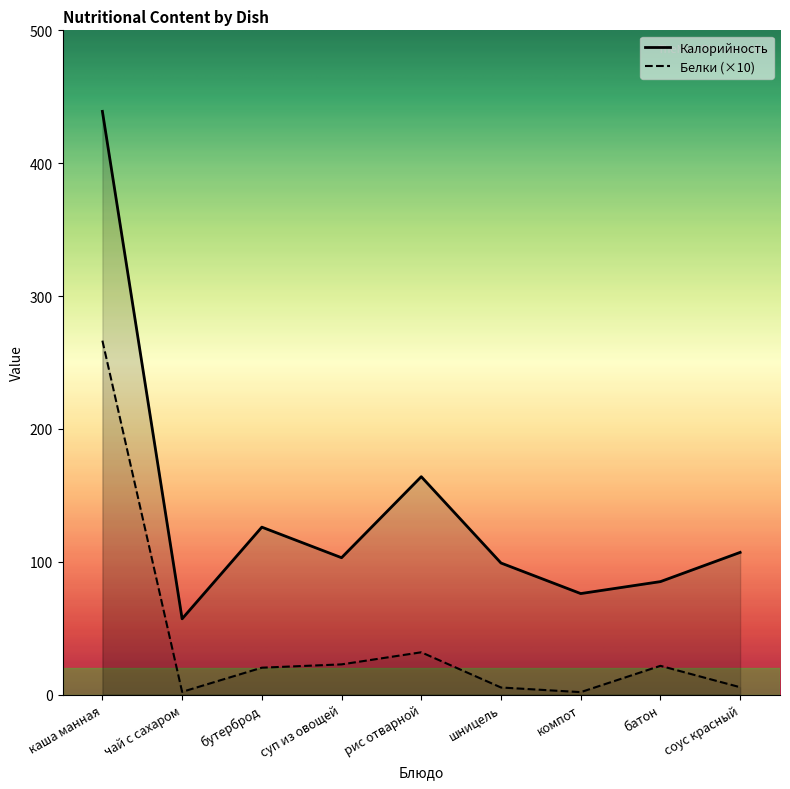

True or false: Белки has more than 0 points higher than both neighbors.

True